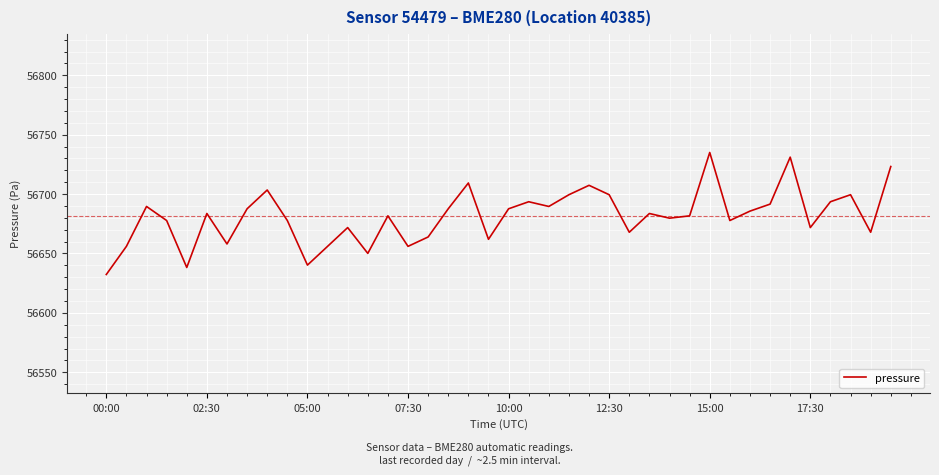

What is the greatest value displayed?

56735.0